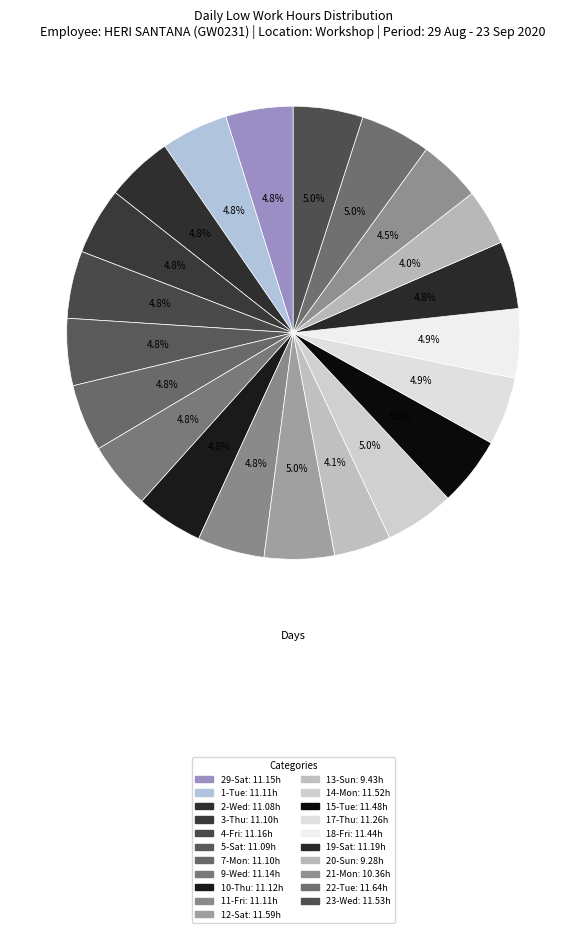

How much of the chart is everything except 14-Mon?

95.0%